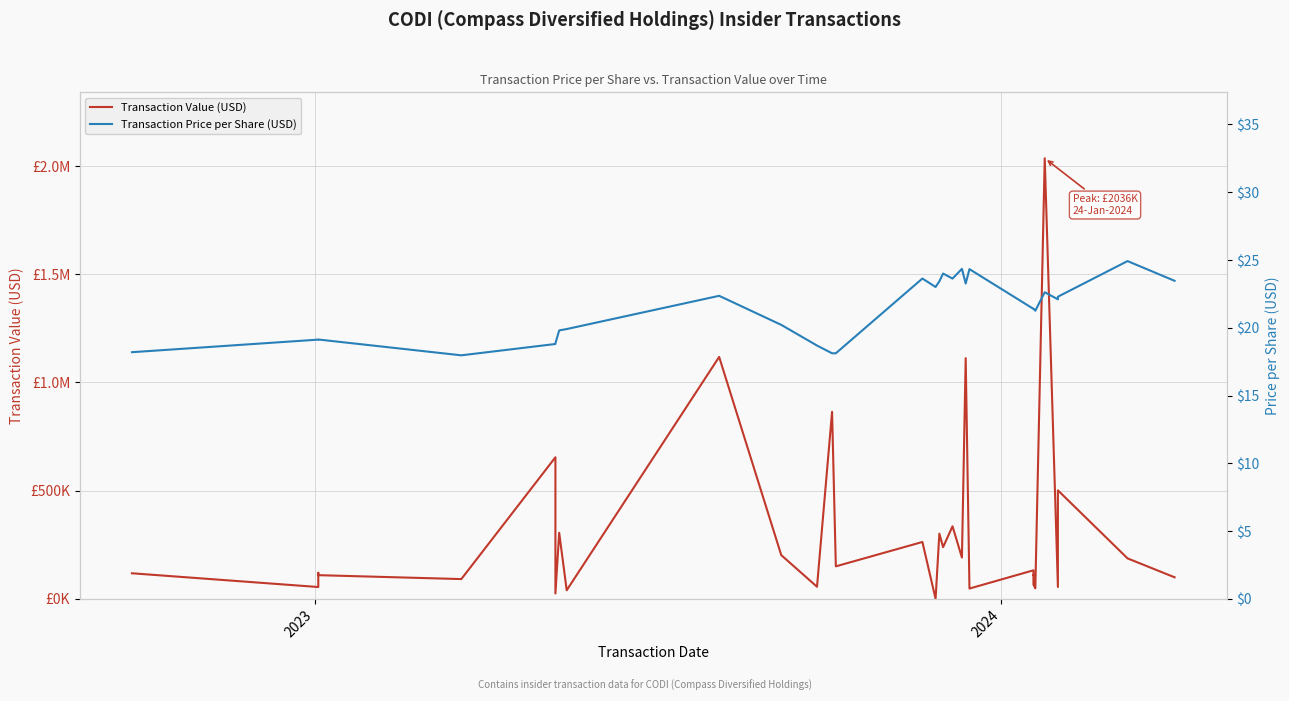

The value of Transaction Price per Share (USD) at 35 is 36.5. True or false?

False